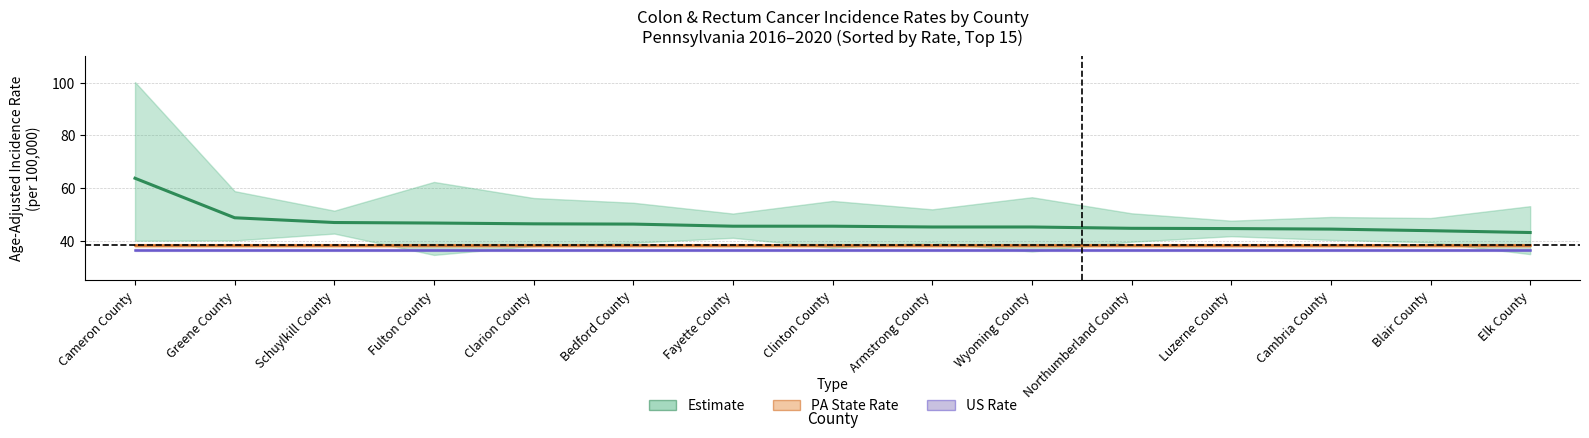

True or false: the data has more than 0 interior local peaks.

False